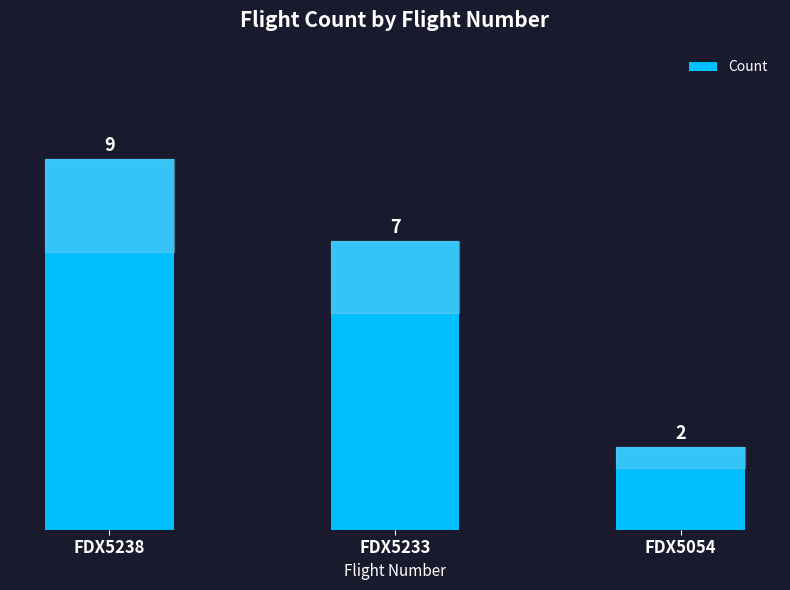

What is the difference between the maximum and minimum values?

7